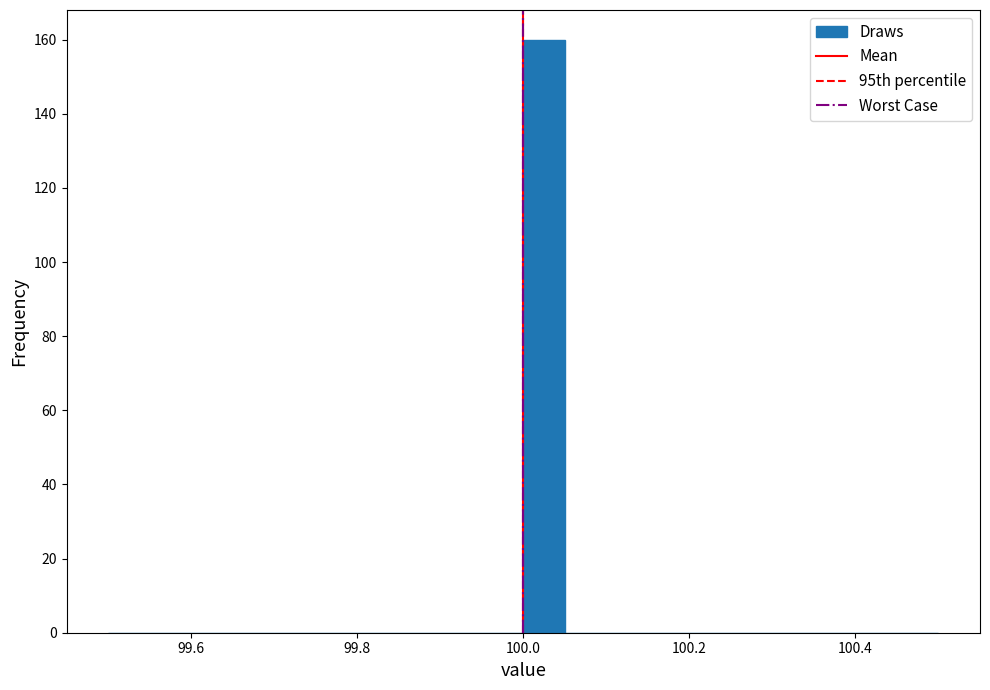

Around what value on the x-axis is the tallest bar? Give the approximate position of its centre, as read against the axis.

100.02